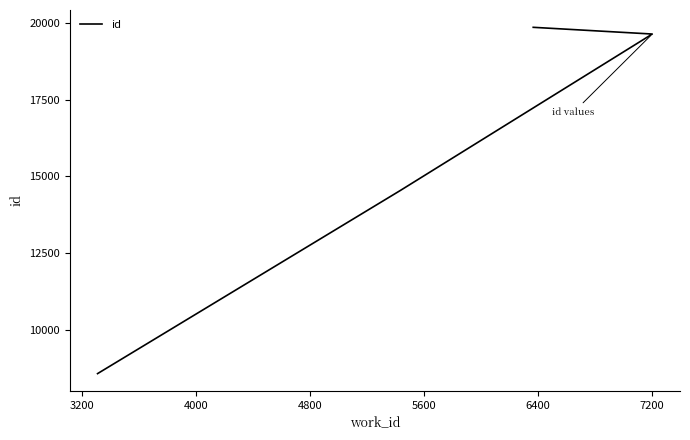

What is the greatest value displayed?

19860